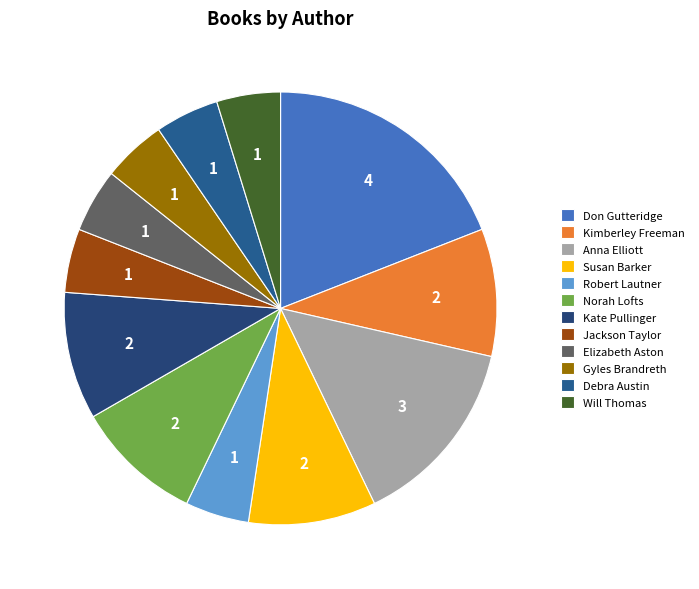

To the nearest percent, what portion does Jackson Taylor represent?

5%